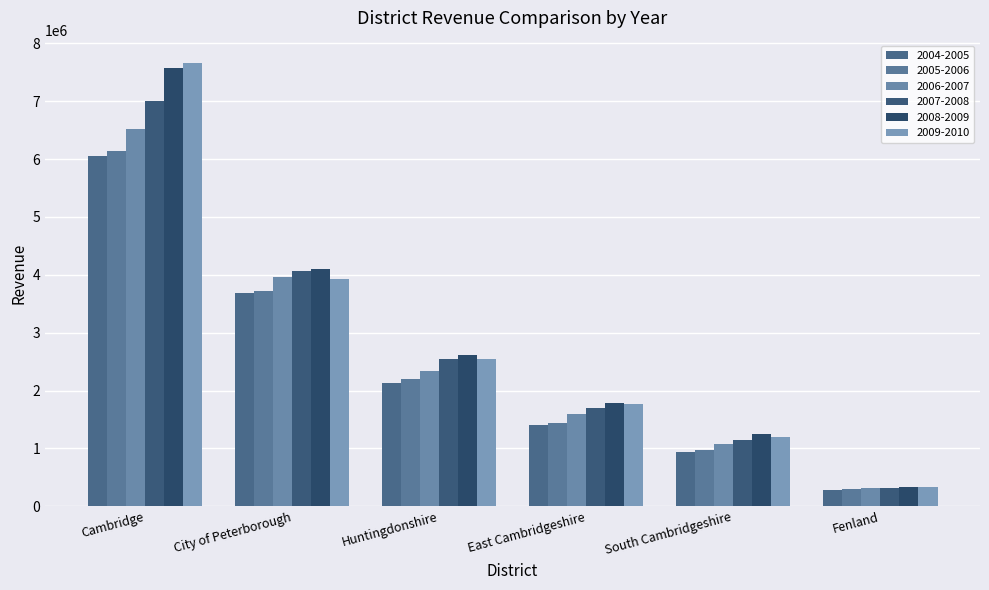

At how many categories does at least one series exceed 4337798?

1